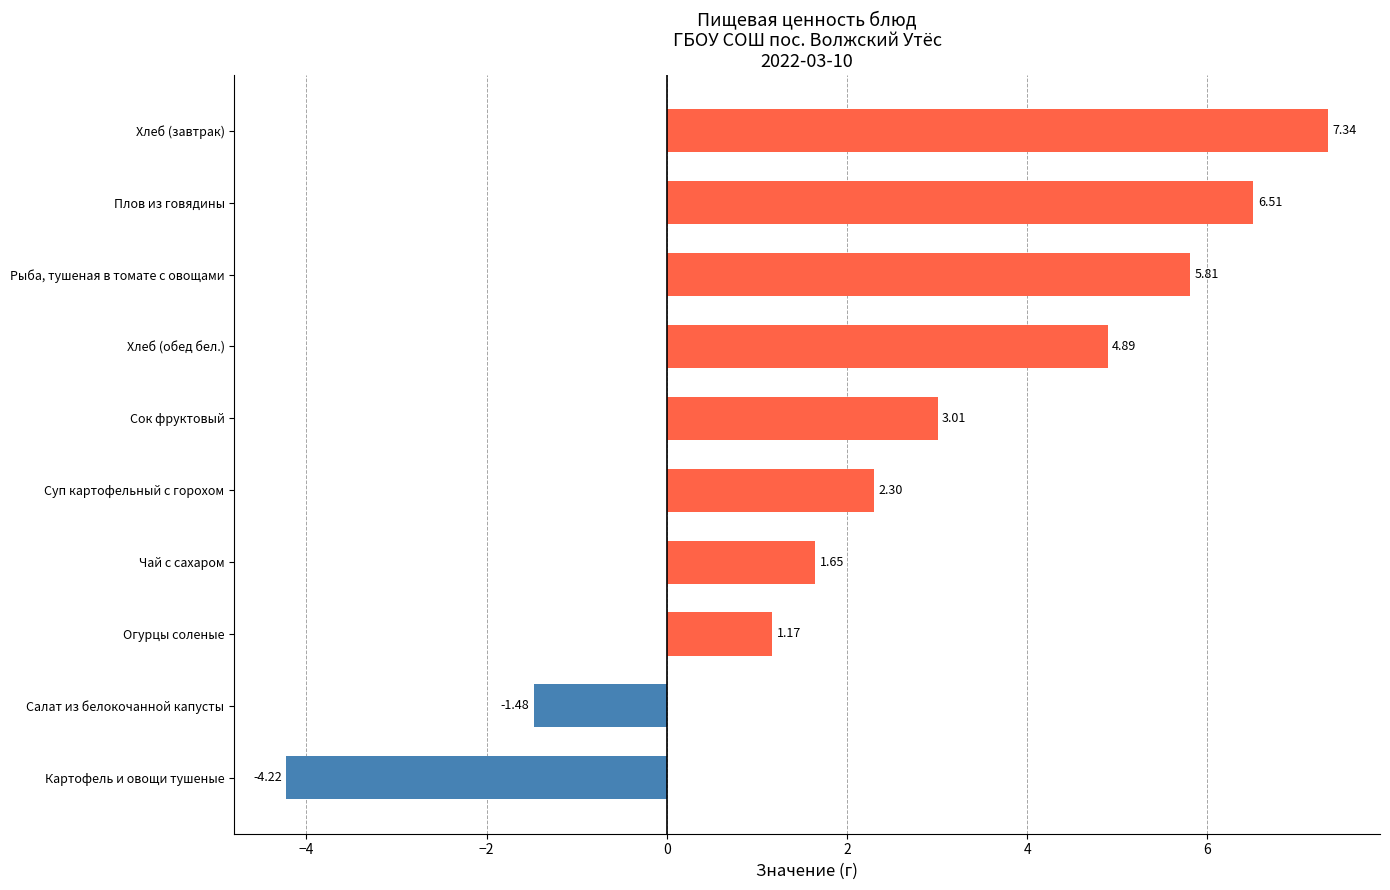

Rank the categories by value from highest to lowest.

Хлеб (завтрак), Плов из говядины, Рыба, тушеная в томате с овощами, Хлеб (обед бел.), Сок фруктовый, Суп картофельный с горохом, Чай с сахаром, Огурцы соленые, Салат из белокочанной капусты, Картофель и овощи тушеные